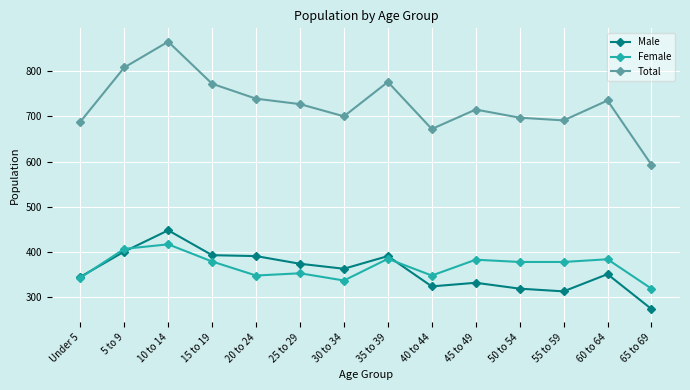

Which series has the widest spread of values?

Total